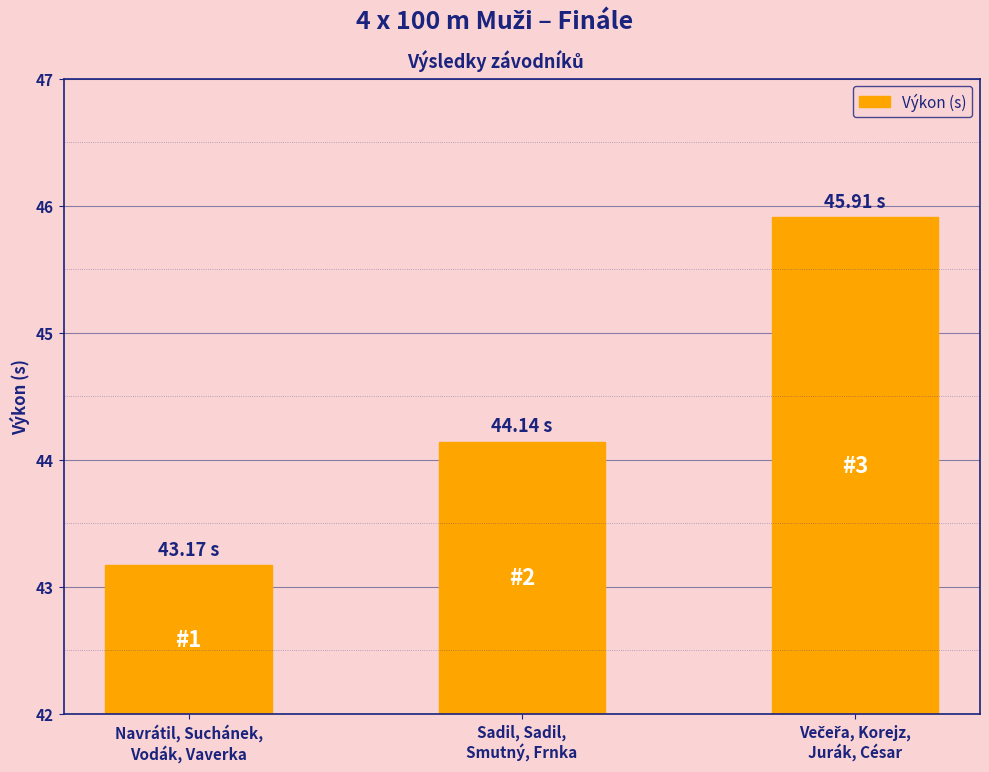

What is the difference between the maximum and minimum values?

2.7